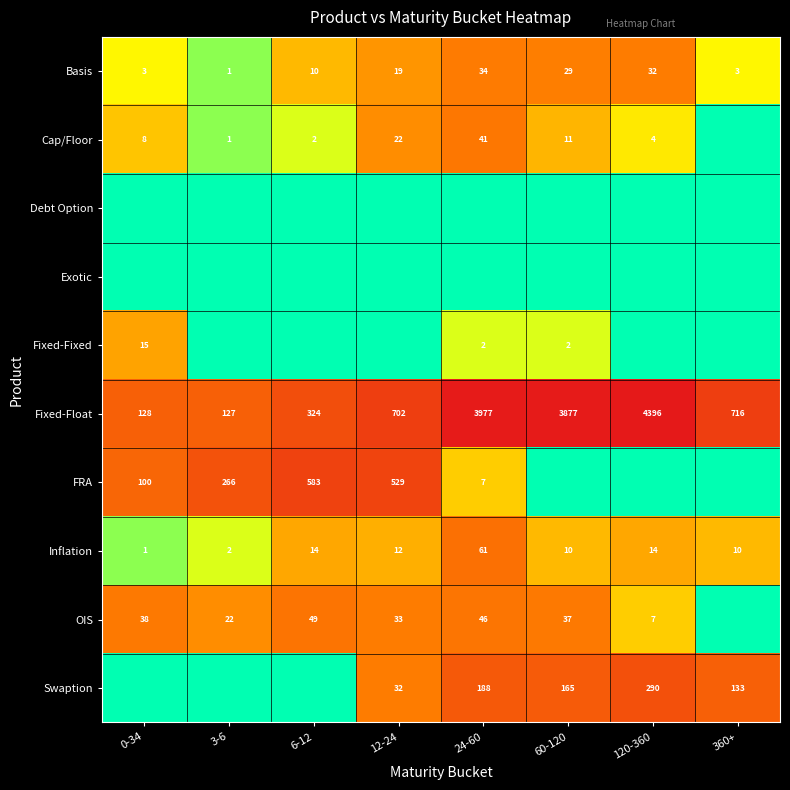

Is it true that Swaption equals 137 at 120-360?

False